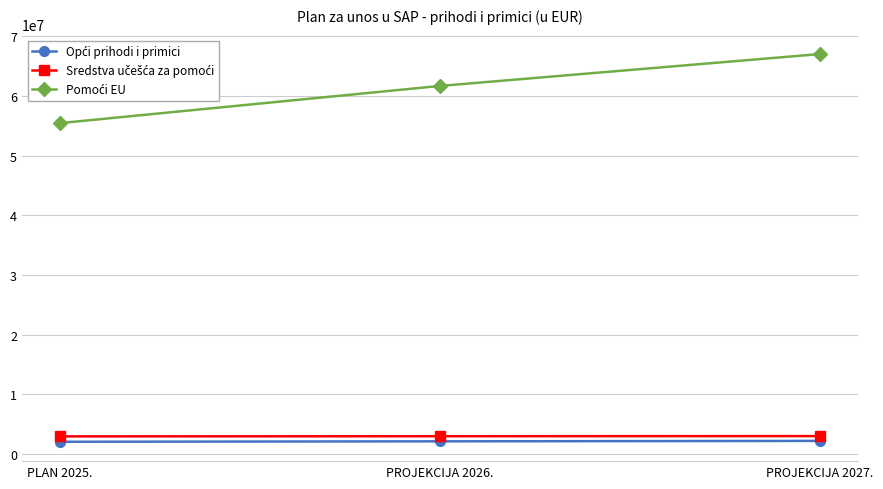

How many series are shown in this chart?

3